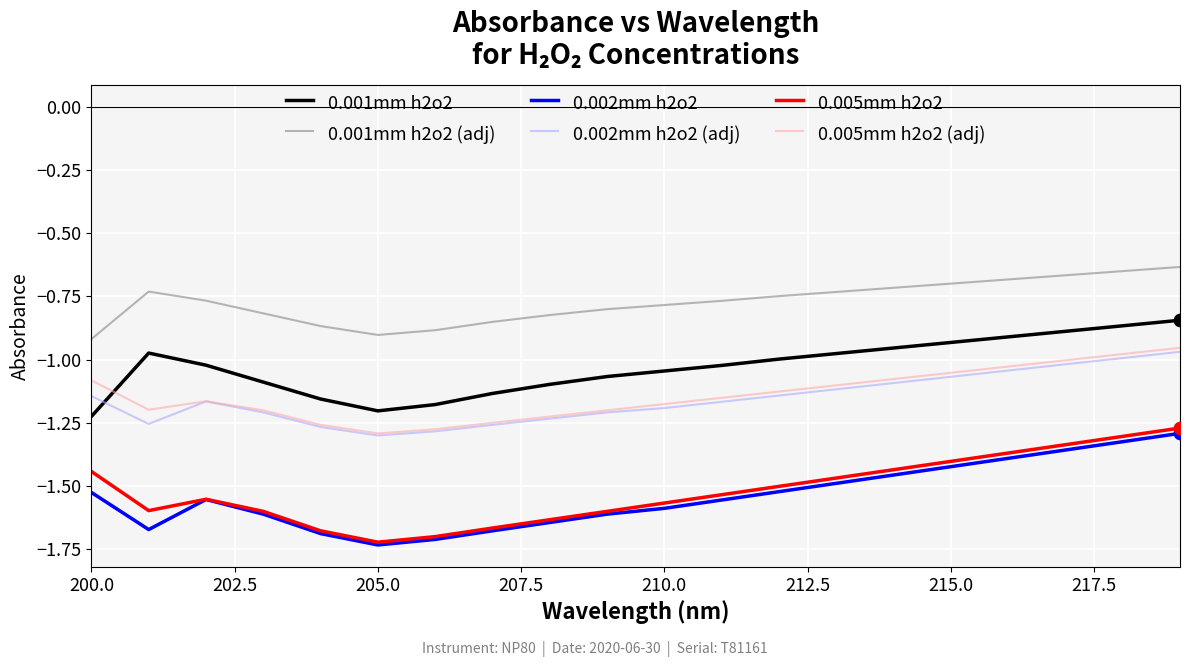

Which series has the largest total across all categories?

0.001mm h2o2 (adj)